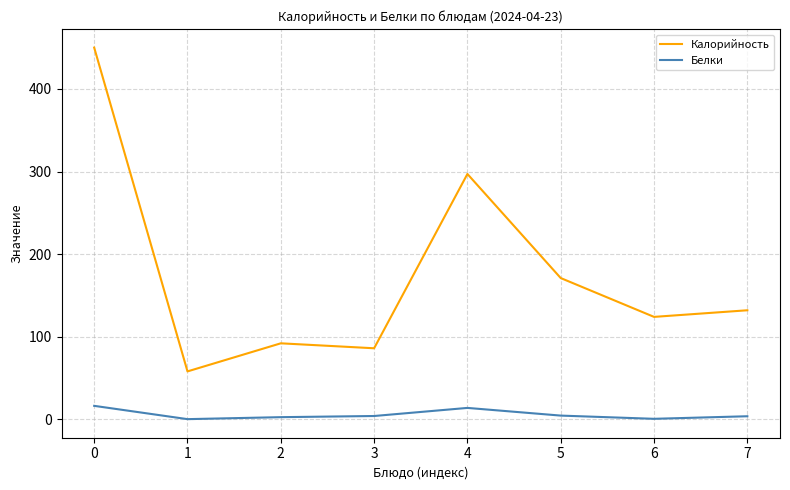

Which series has the largest total across all categories?

Калорийность